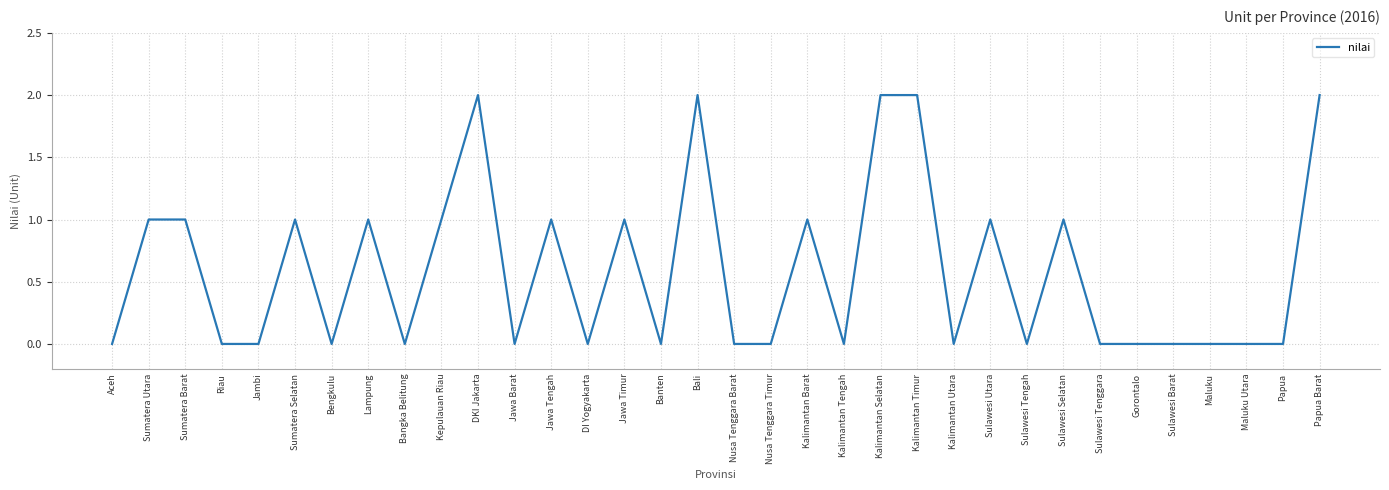

What is the change in value from Nusa Tenggara Barat to Sulawesi Utara?

+1